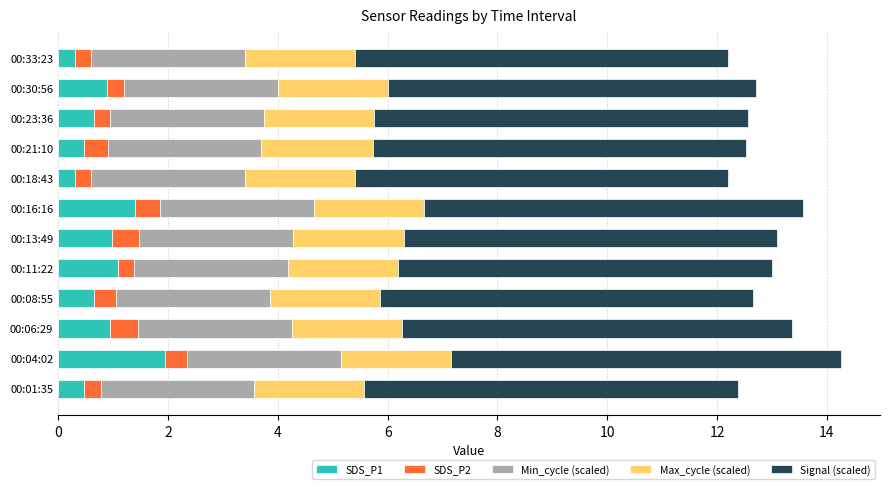

What is the average value of the SDS_P1 series?

0.8